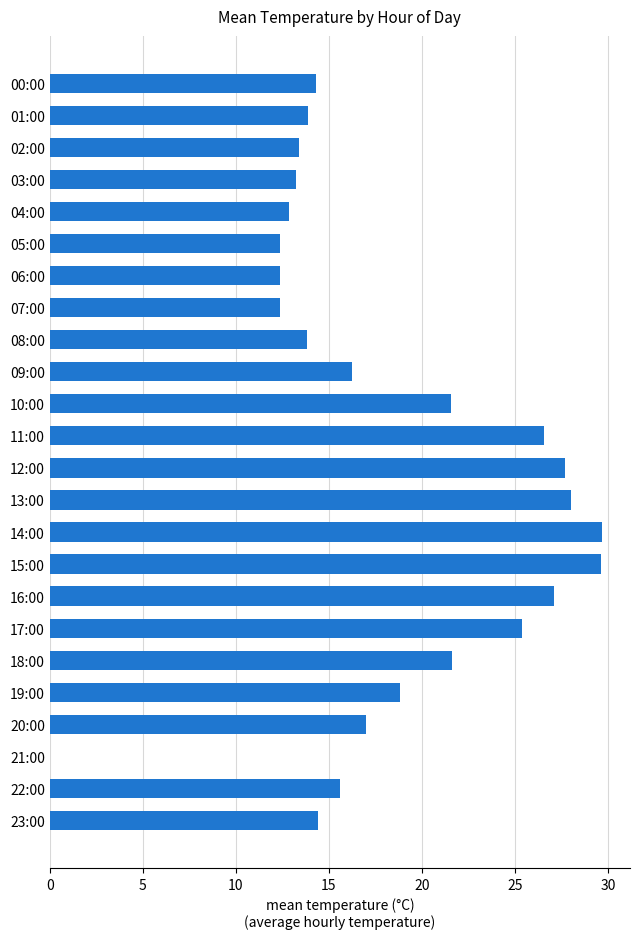

What is the sum of the values at 06:00 and 04:00?

25.2